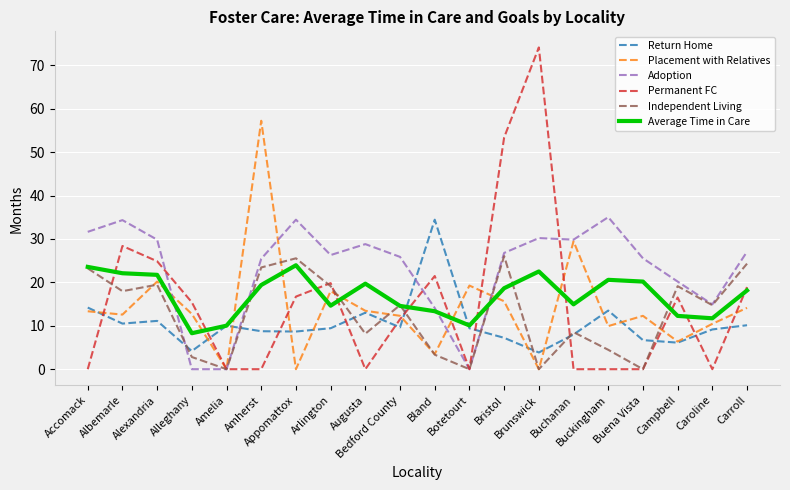

Which series has the largest range (max minus min)?

Permanent FC